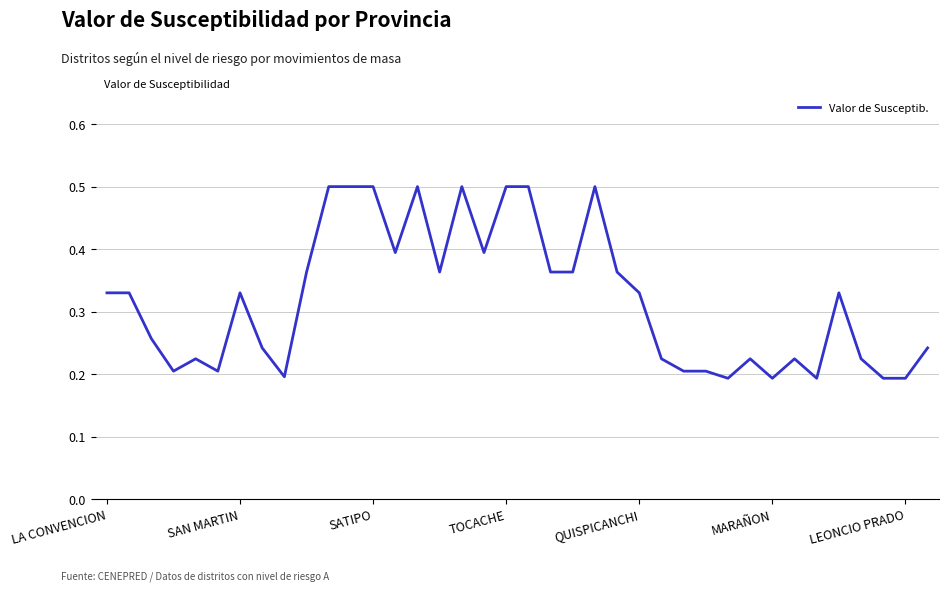

What is the maximum value shown in the chart?

0.5